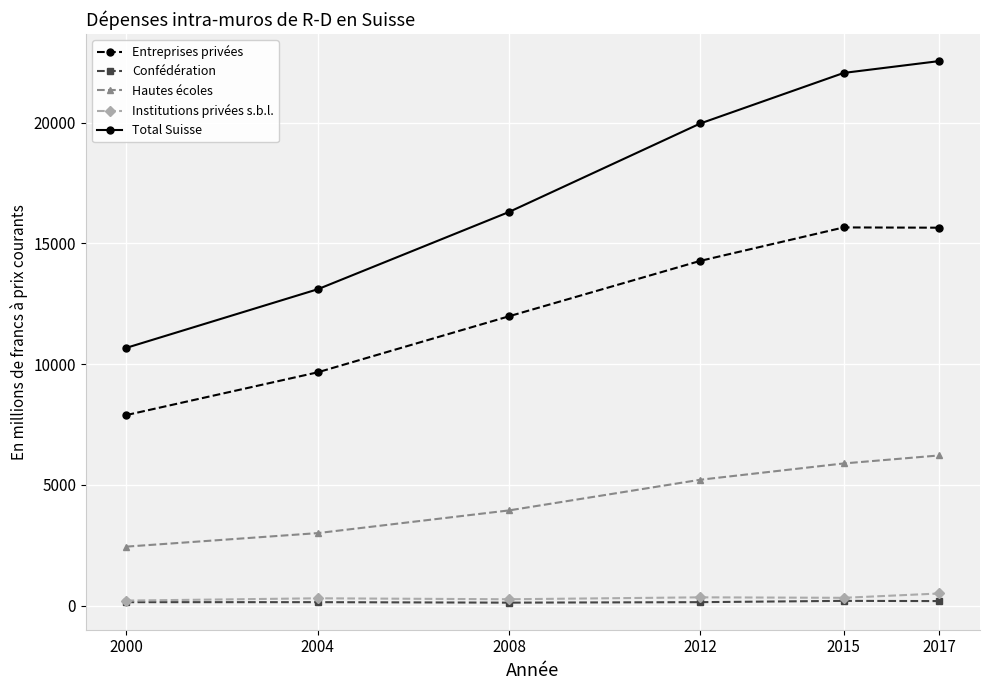

The Entreprises privées series shows 11980.0 at 2008. True or false?

True